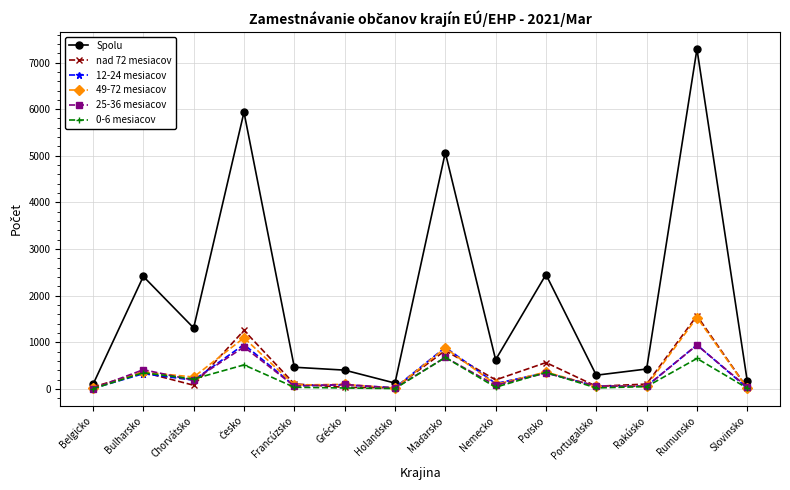

At how many categories does at least one series exceed 1672?

5